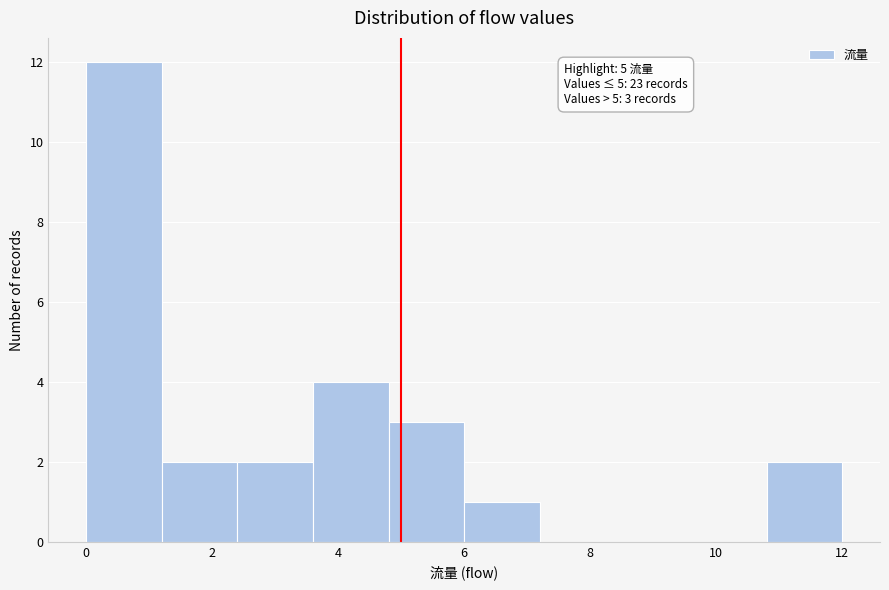

Which range on the x-axis has the tallest bar?

0.0 to 1.2